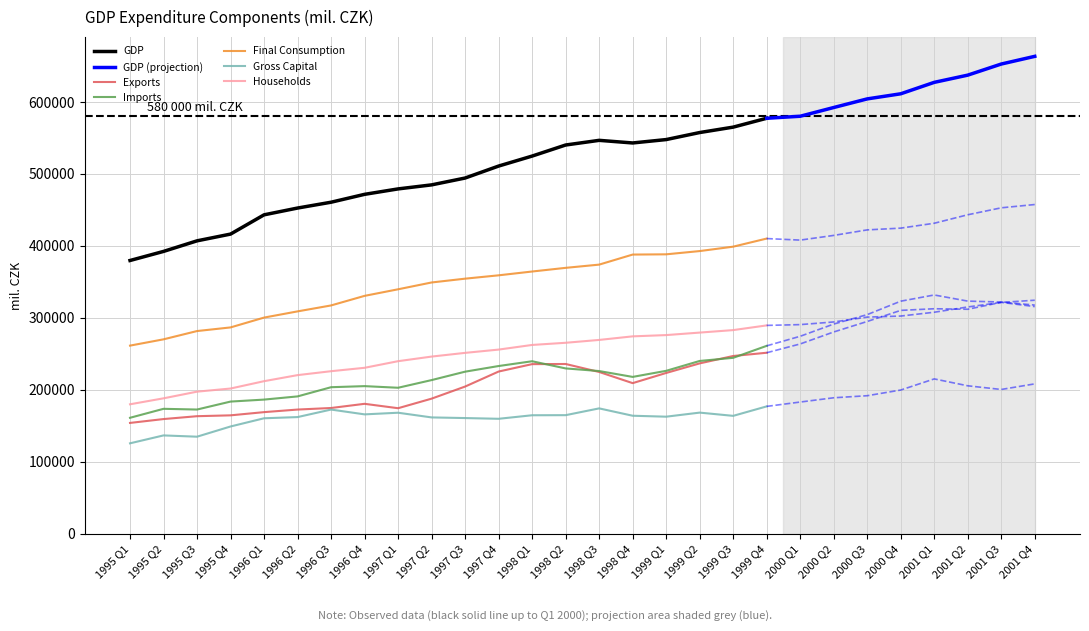

Which has a higher value, 1997 Q3 or 1995 Q1?

1997 Q3